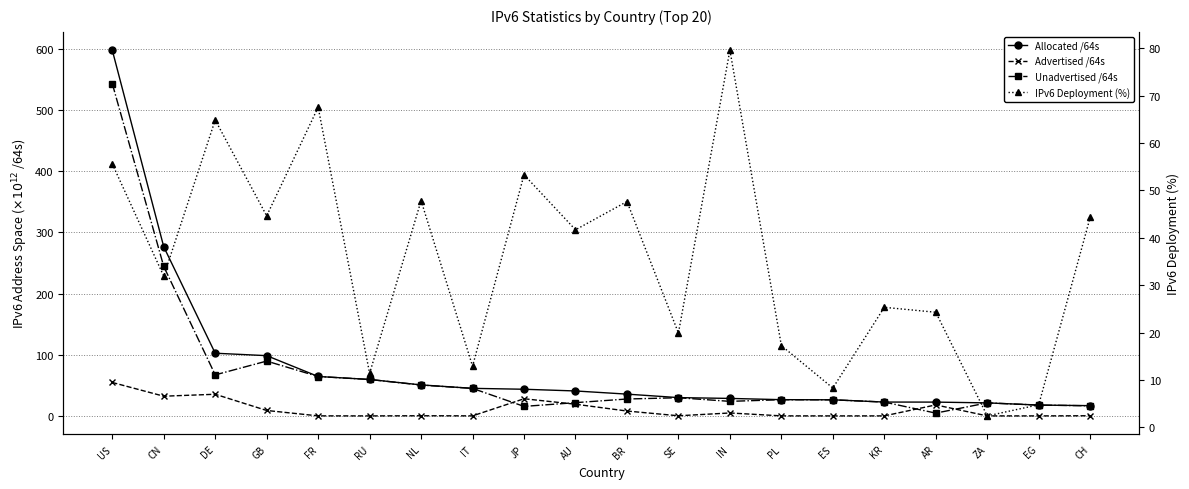

What is the maximum value for IPv6 Deployment (%)?

79.6